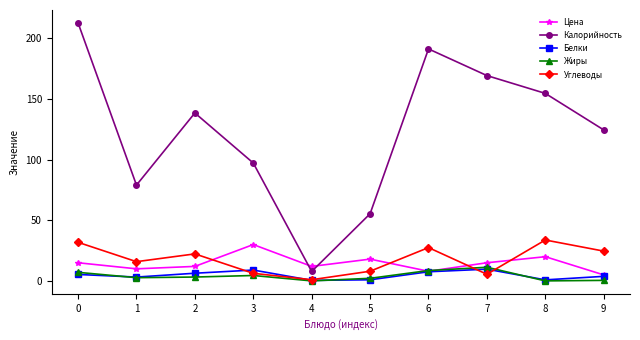

At which label does Жиры reach its peak?

7